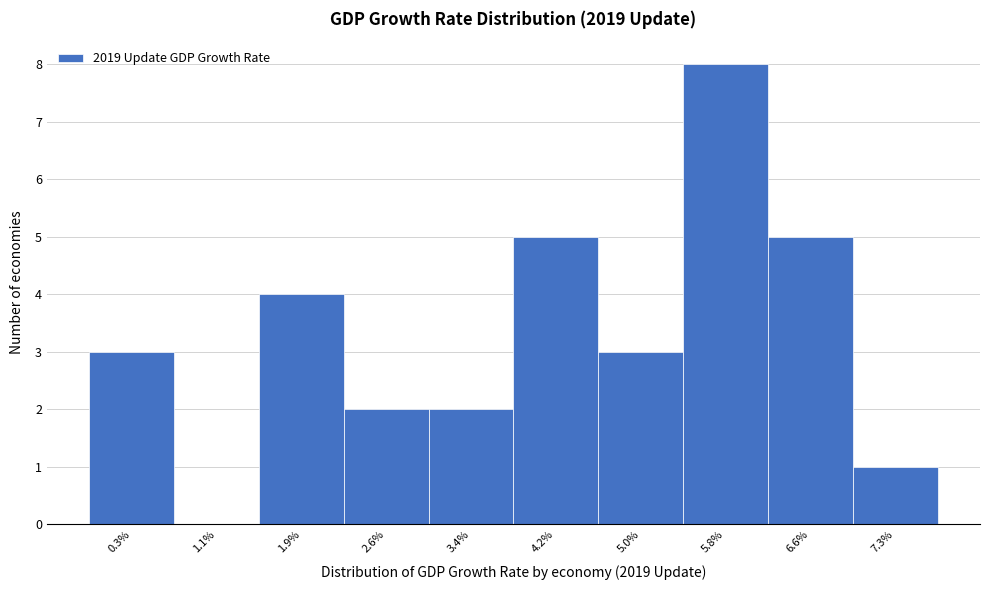

Reading left to right, list all the values displayed in this chart.

0.3%=3	1.1%=0	1.9%=4	2.6%=2	3.4%=2	4.2%=5	5.0%=3	5.8%=8	6.6%=5	7.3%=1